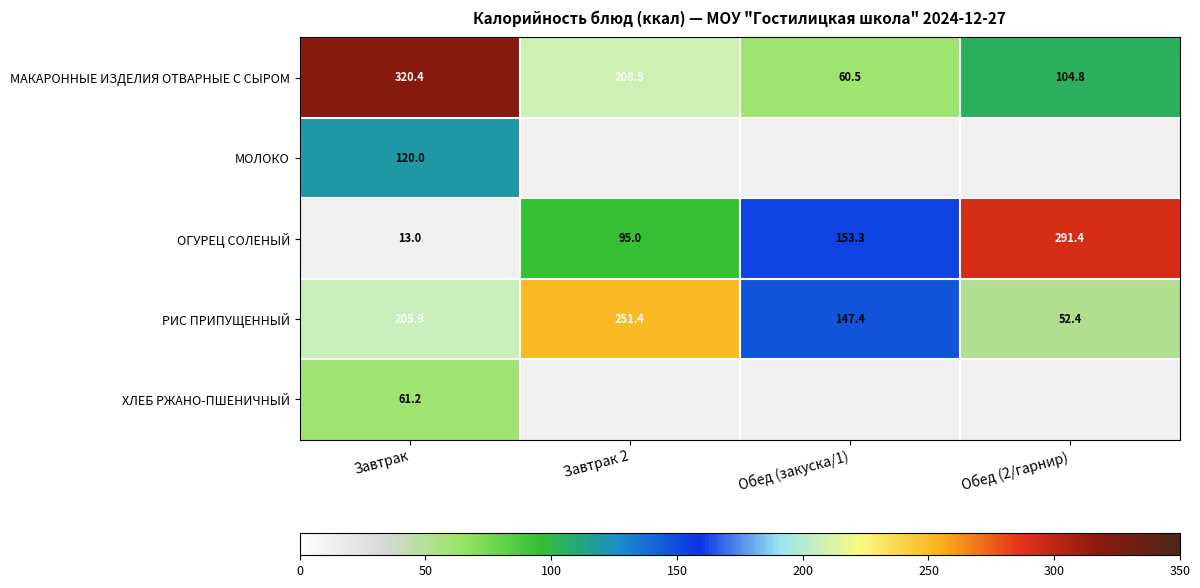

How many values in the МАКАРОННЫЕ ИЗДЕЛИЯ ОТВАРНЫЕ С СЫРОМ series exceed 208?

2